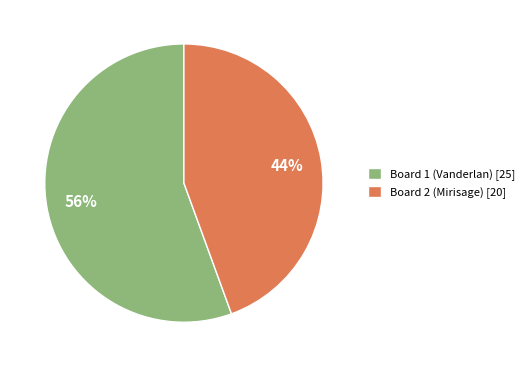

The Board 1 (Vanderlan) [25] slice represents 61% of the pie. True or false?

False